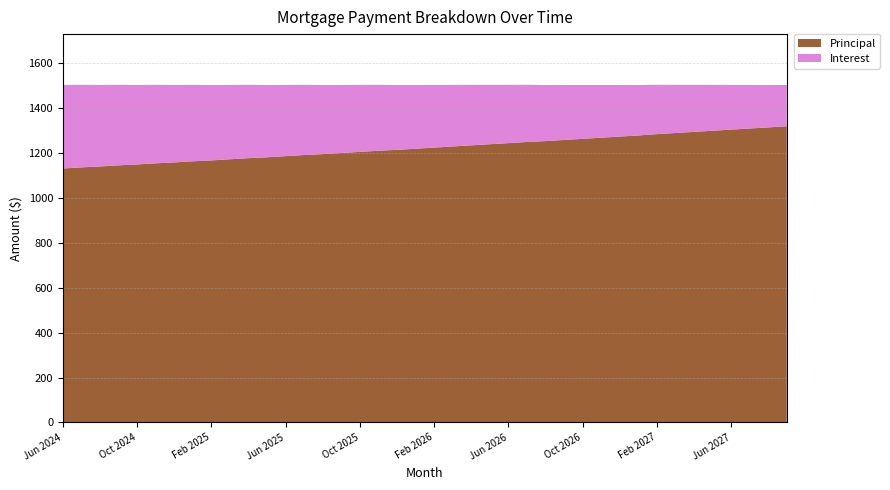

Reading right to left, extract all data points from this chart.

Interest: Sep 2027=183.7	Aug 2027=188.9	Jul 2027=194.1	Jun 2027=199.3	May 2027=204.4	Apr 2027=209.5	Mar 2027=214.6	Feb 2027=219.7	Jan 2027=224.8	Dec 2026=229.8	Nov 2026=234.8	Oct 2026=239.8	Sep 2026=244.8	Aug 2026=249.8	Jul 2026=254.7	Jun 2026=259.6	May 2026=264.6	Apr 2026=269.4	Mar 2026=274.3	Feb 2026=279.1	Jan 2026=284.0	Dec 2025=288.8	Nov 2025=293.6	Oct 2025=298.3	Sep 2025=303.1	Aug 2025=307.8	Jul 2025=312.5	Jun 2025=317.2	May 2025=321.9	Apr 2025=326.6	Mar 2025=331.2	Feb 2025=335.8	Jan 2025=340.4	Dec 2024=345.0	Nov 2024=349.6	Oct 2024=354.1	Sep 2024=358.7	Aug 2024=363.2	Jul 2024=367.7	Jun 2024=372.1
Principal: Sep 2027=1319.0	Aug 2027=1314.0	Jul 2027=1309.0	Jun 2027=1304.0	May 2027=1299.0	Apr 2027=1294.0	Mar 2027=1289.0	Feb 2027=1284.0	Jan 2027=1278.0	Dec 2026=1273.0	Nov 2026=1268.0	Oct 2026=1263.0	Sep 2026=1258.0	Aug 2026=1253.0	Jul 2026=1249.0	Jun 2026=1244.0	May 2026=1239.0	Apr 2026=1234.0	Mar 2026=1229.0	Feb 2026=1224.0	Jan 2026=1219.0	Dec 2025=1214.0	Nov 2025=1210.0	Oct 2025=1205.0	Sep 2025=1200.0	Aug 2025=1195.0	Jul 2025=1191.0	Jun 2025=1186.0	May 2025=1181.0	Apr 2025=1177.0	Mar 2025=1172.0	Feb 2025=1167.0	Jan 2025=1163.0	Dec 2024=1158.0	Nov 2024=1154.0	Oct 2024=1149.0	Sep 2024=1145.0	Aug 2024=1140.0	Jul 2024=1136.0	Jun 2024=1131.0